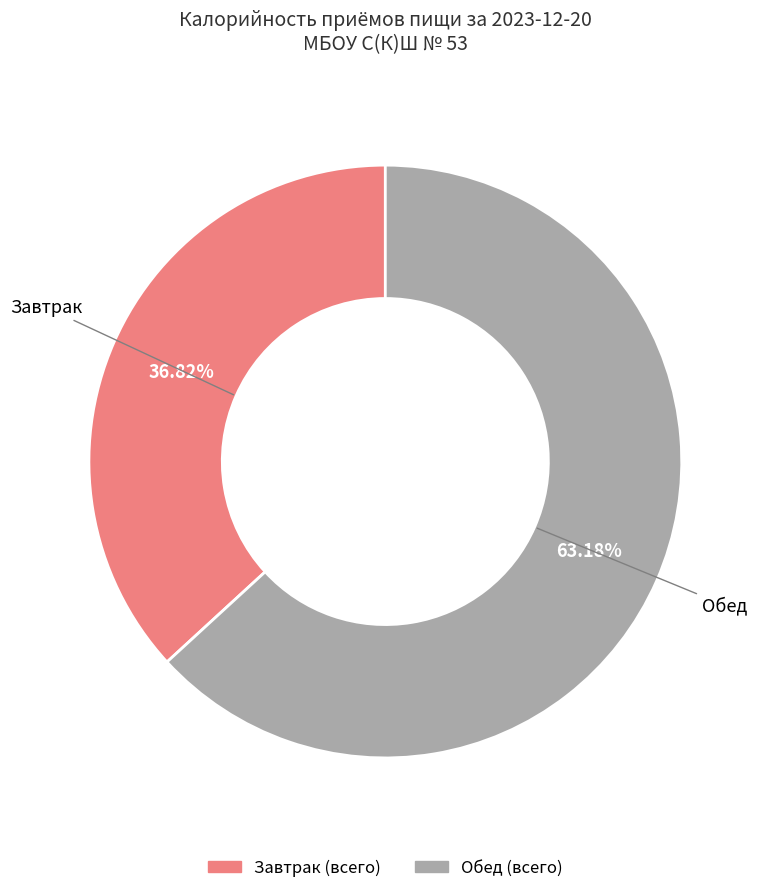

Does any single category account for the majority?

Yes